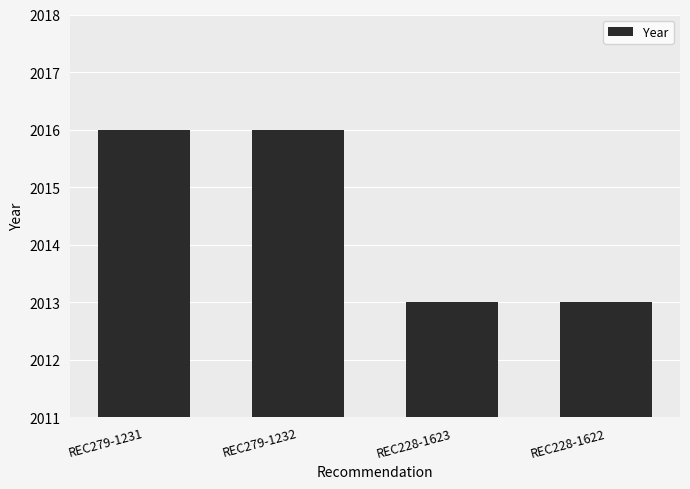

What is the difference between the second highest and second lowest values?

3